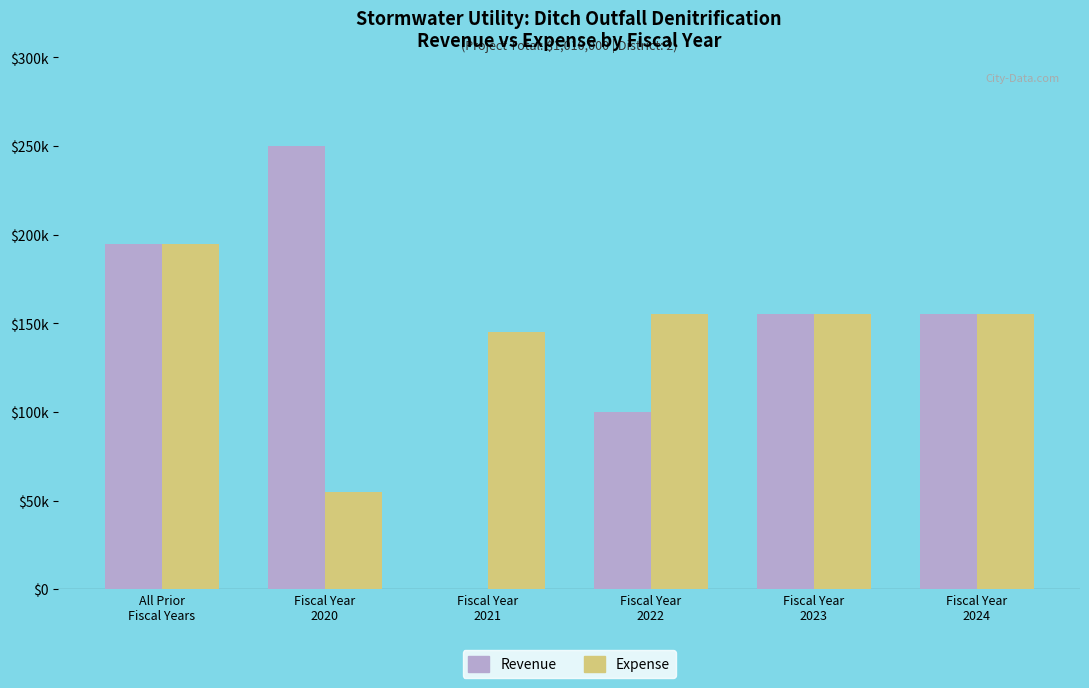

At which category is the sum across all series the highest?

All Prior
Fiscal Years